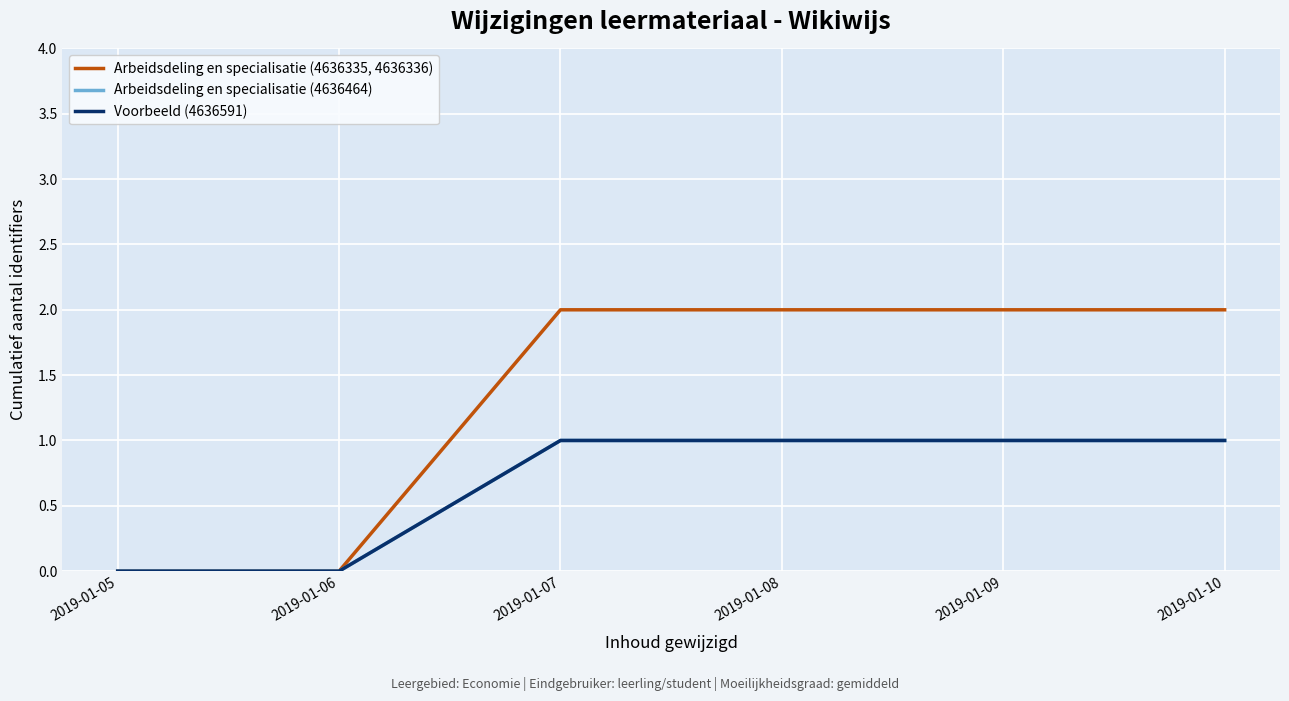

The Voorbeeld (4636591) series shows 0 at 2019-01-05. True or false?

True